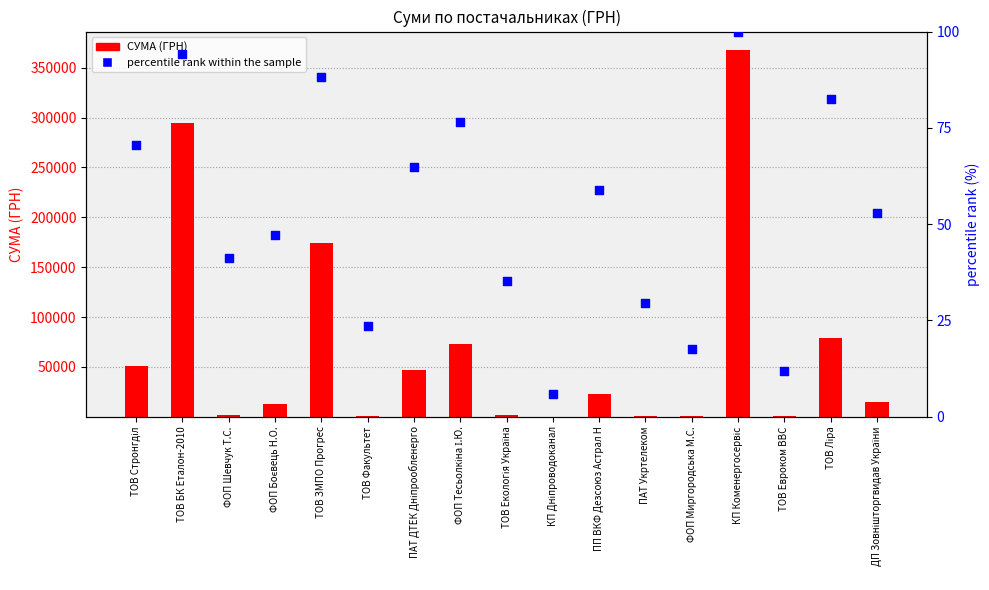

What is the total value across all series at ТОВ ЗМПО Прогрес?

174168.9